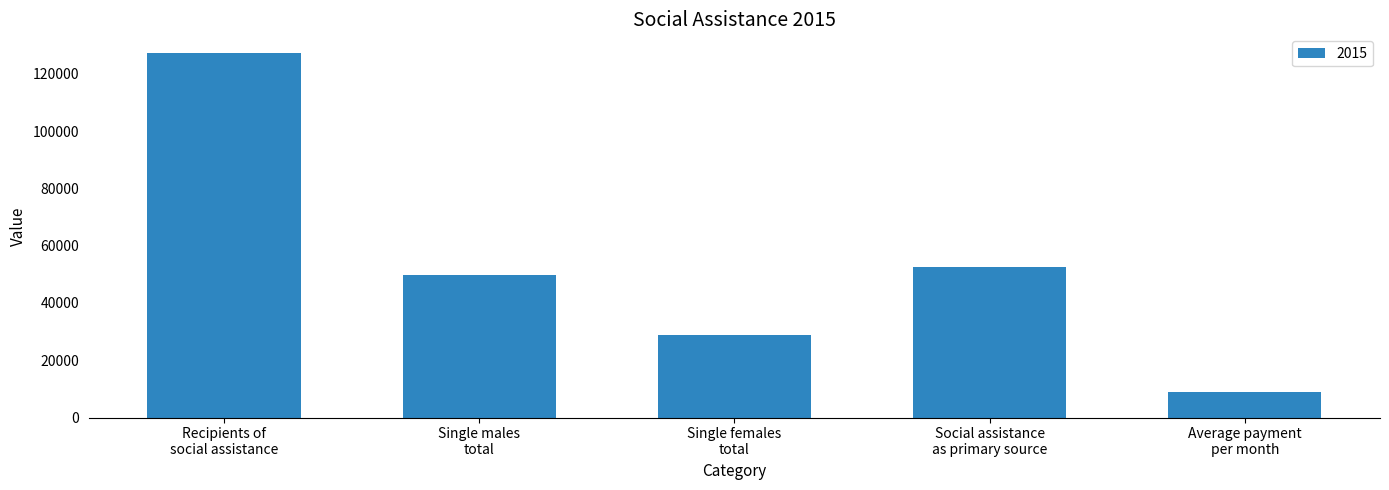

Where is the data nearest to the value 68173?

Social assistance
as primary source